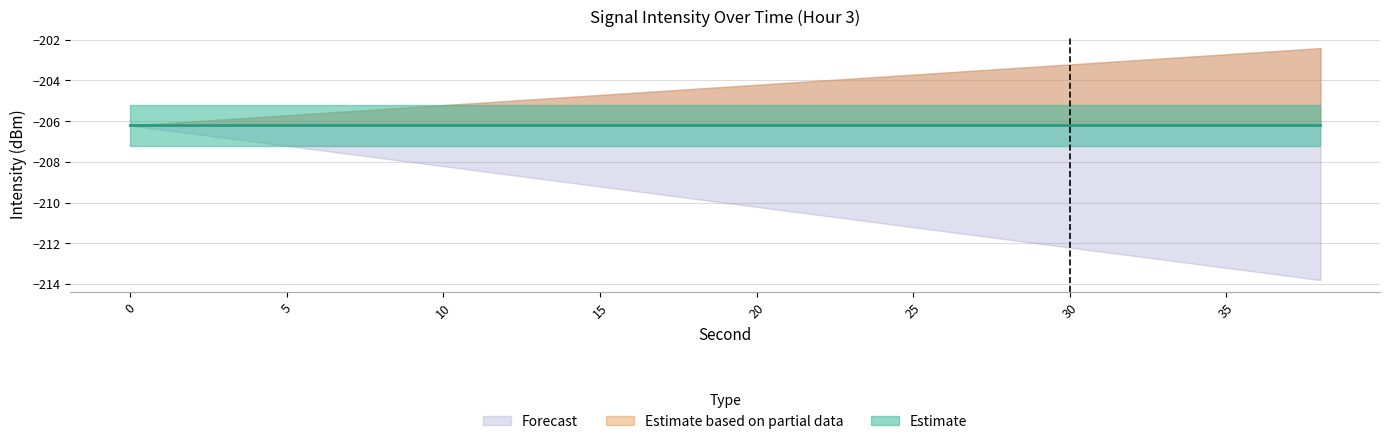

True or false: second and minute intersect in this chart.

False